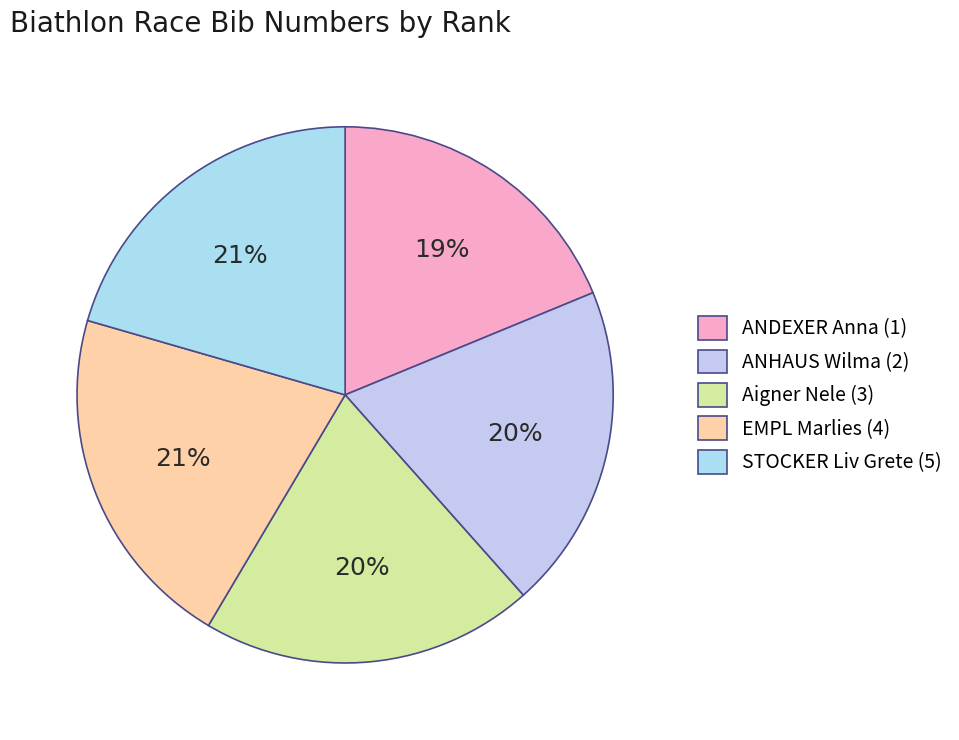

Which has a higher value, ANDEXER Anna (1) or EMPL Marlies (4)?

EMPL Marlies (4)